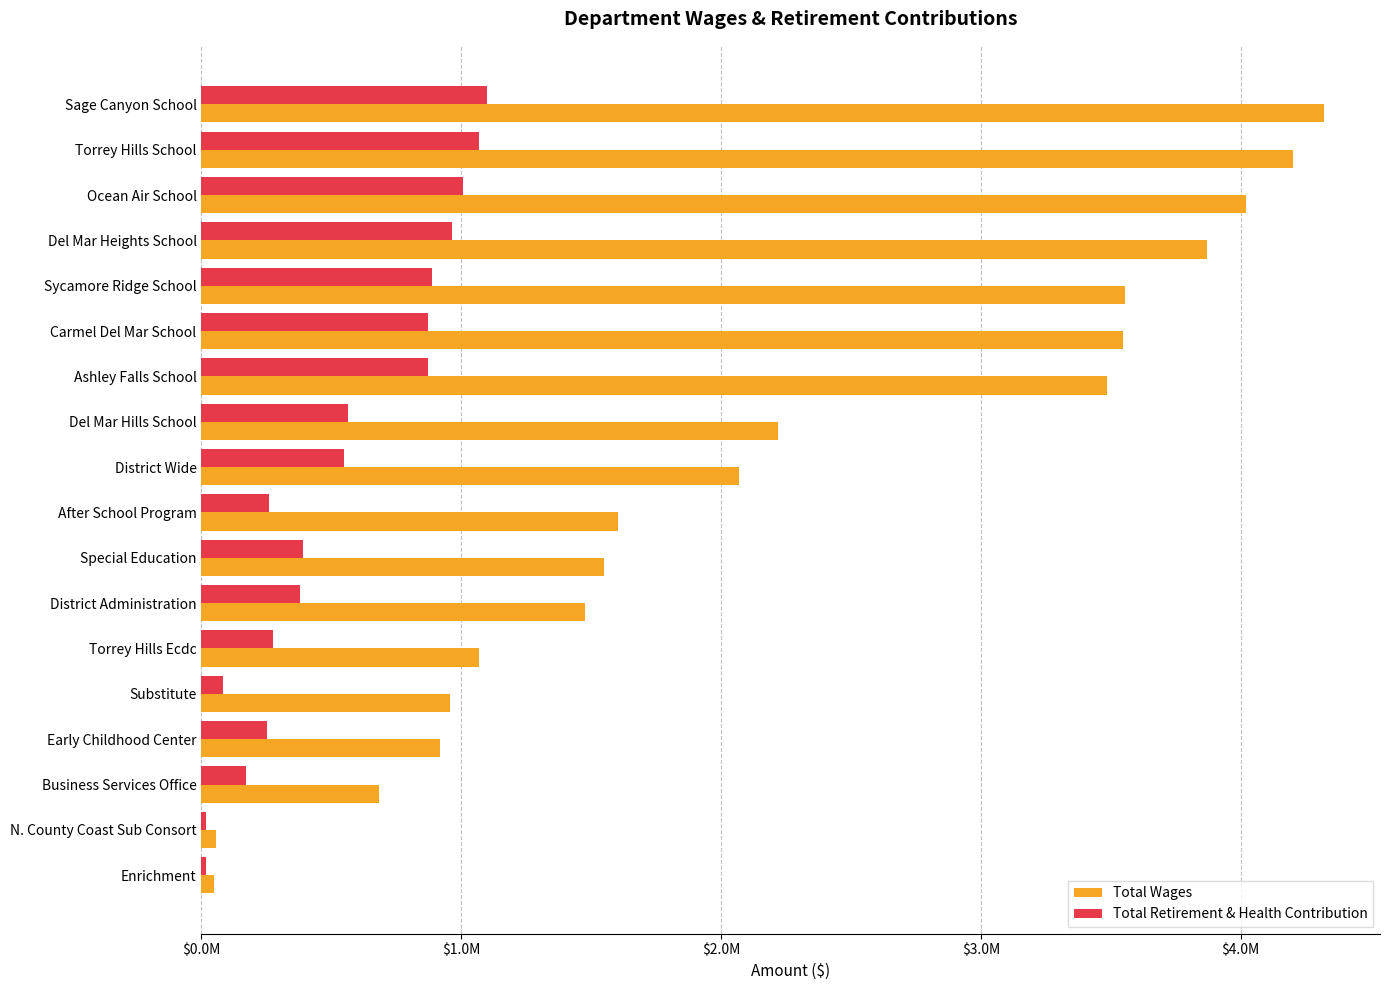

What are all the series names shown in the legend?

Total Wages, Total Retirement & Health Contribution